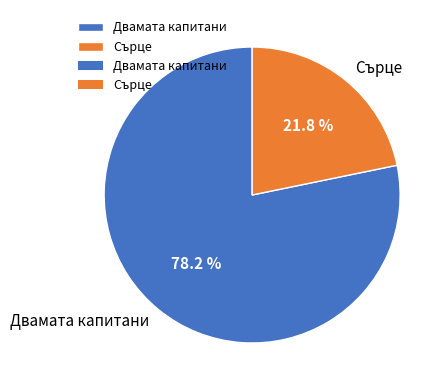

Rank the categories by value from lowest to highest.

Сърце, Двамата капитани